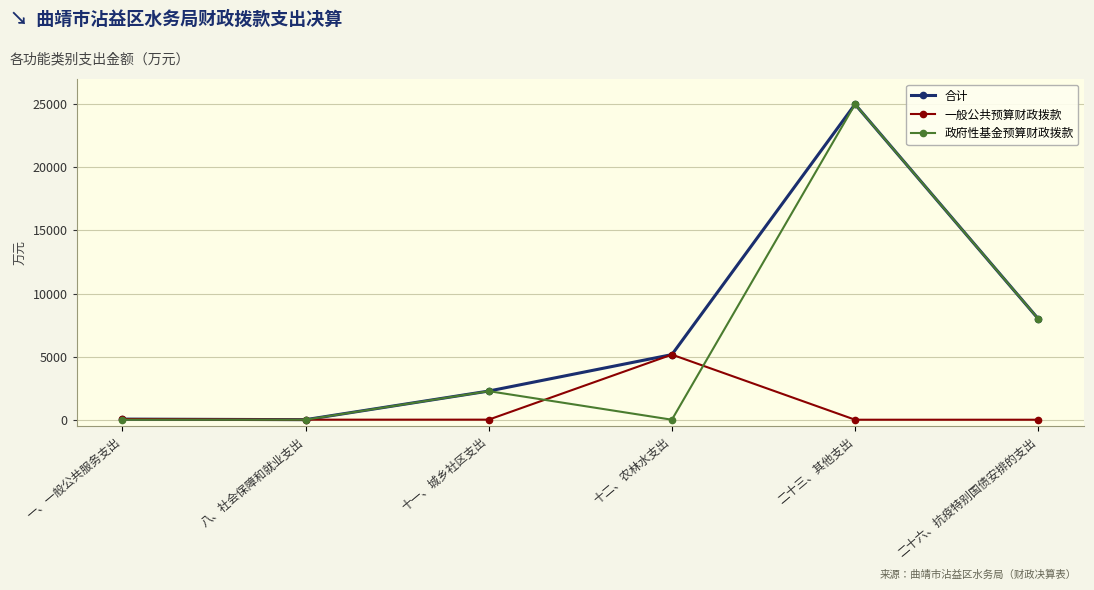

What is the label of the 1st point from the right?

二十六、抗疫特别国债安排的支出